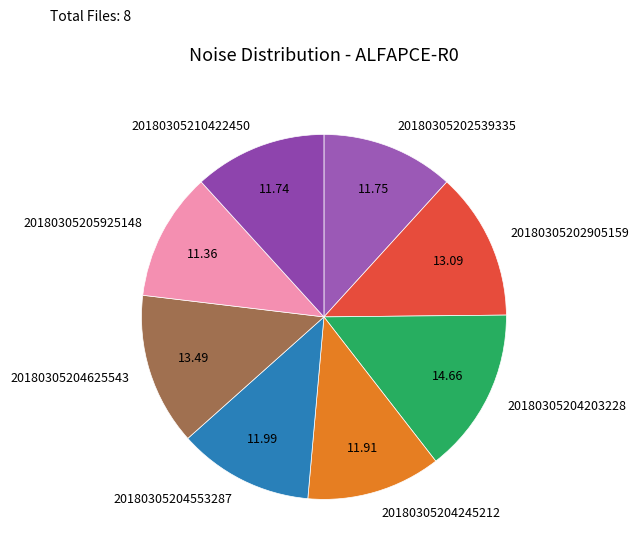

What is the largest slice in the pie chart?

20180305204203228